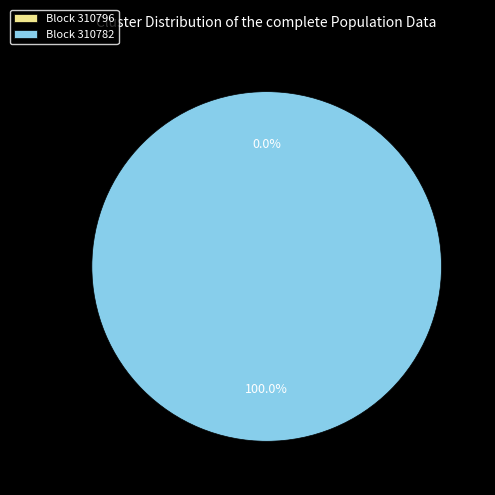

To the nearest percent, what is the average slice percentage?

50%